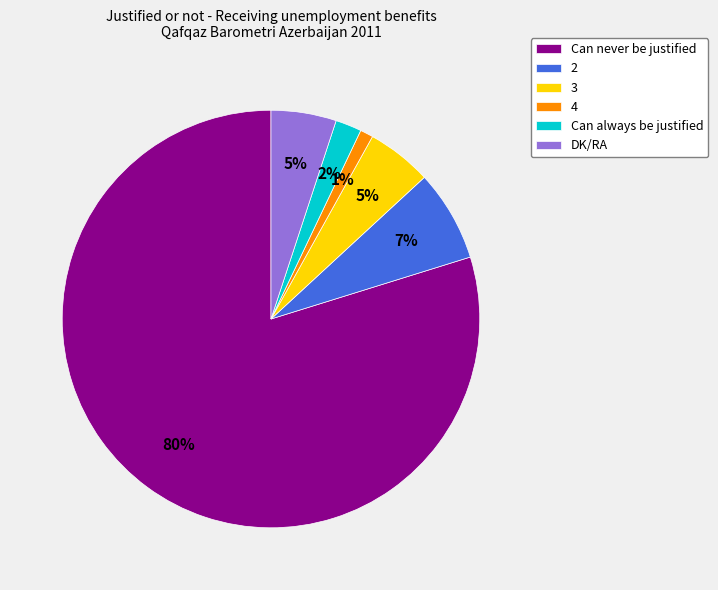

The 4 slice represents 1% of the pie. True or false?

True